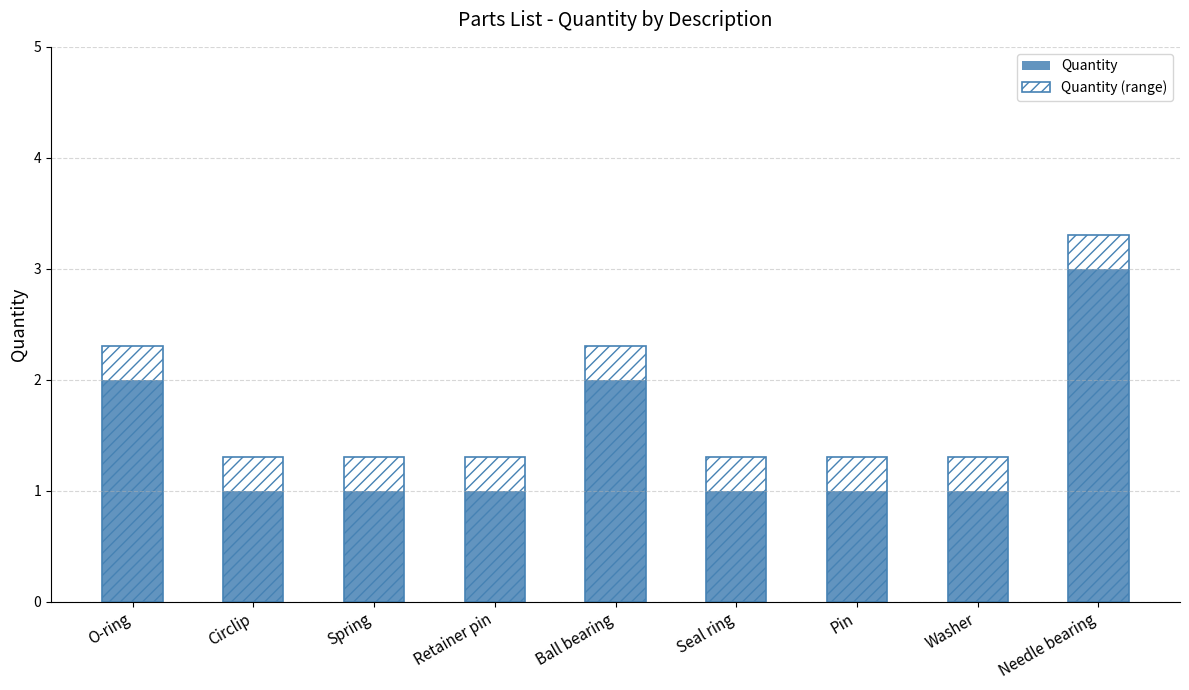

At which category is the sum across all series the highest?

Needle bearing